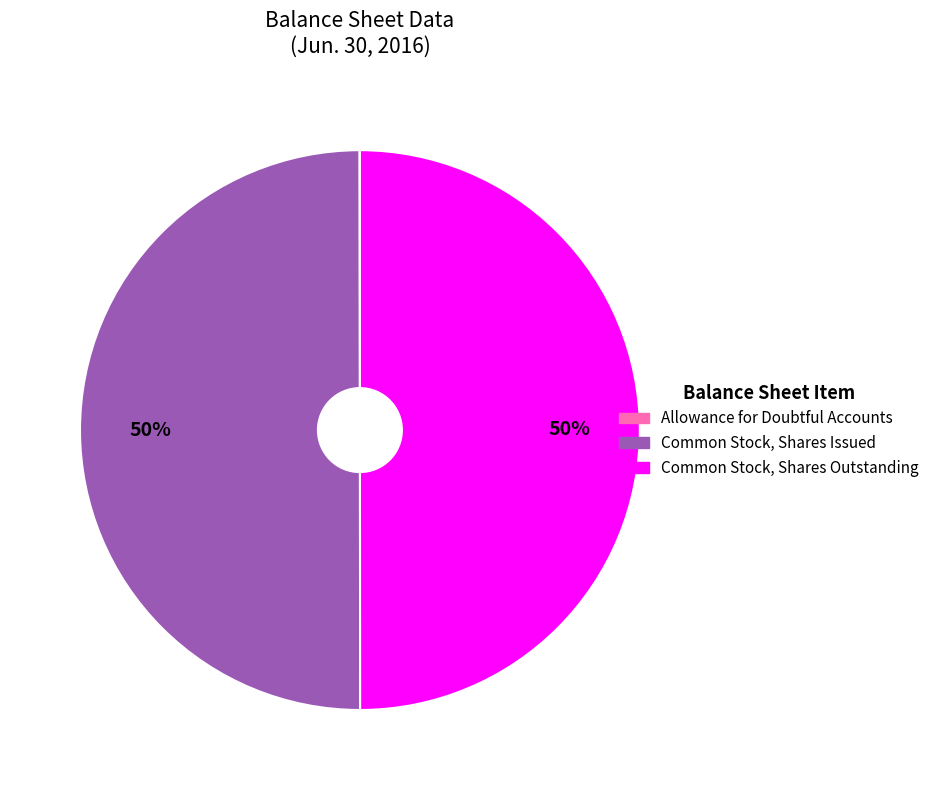

To the nearest percent, what is the average slice percentage?

33%